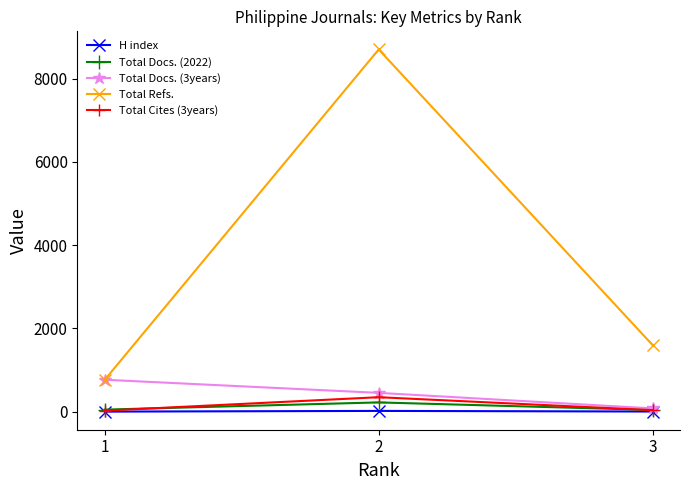

Is the value of Total Refs. at 2 greater than the value of H index at 1?

Yes